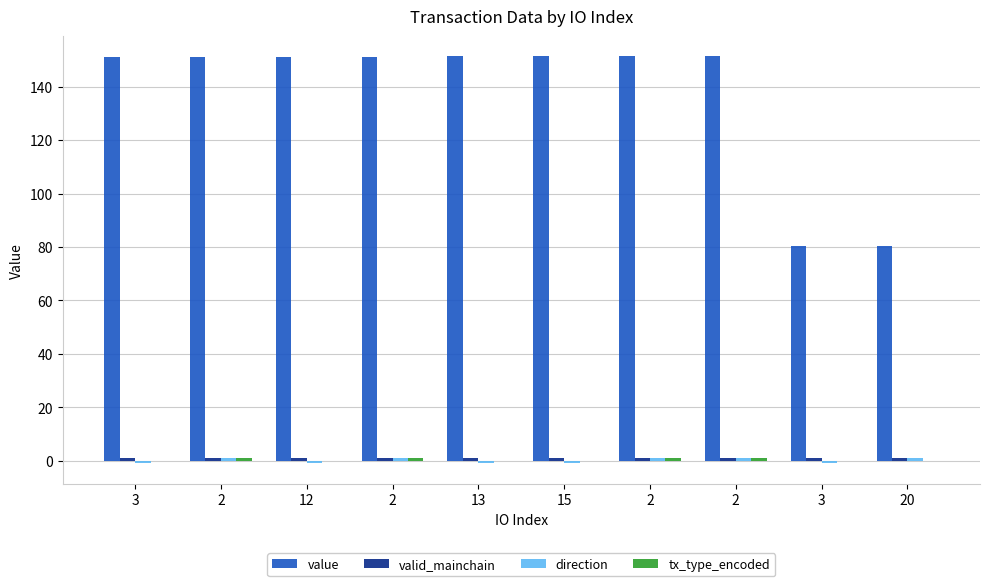

Which category has the highest value in the valid_mainchain series?

3